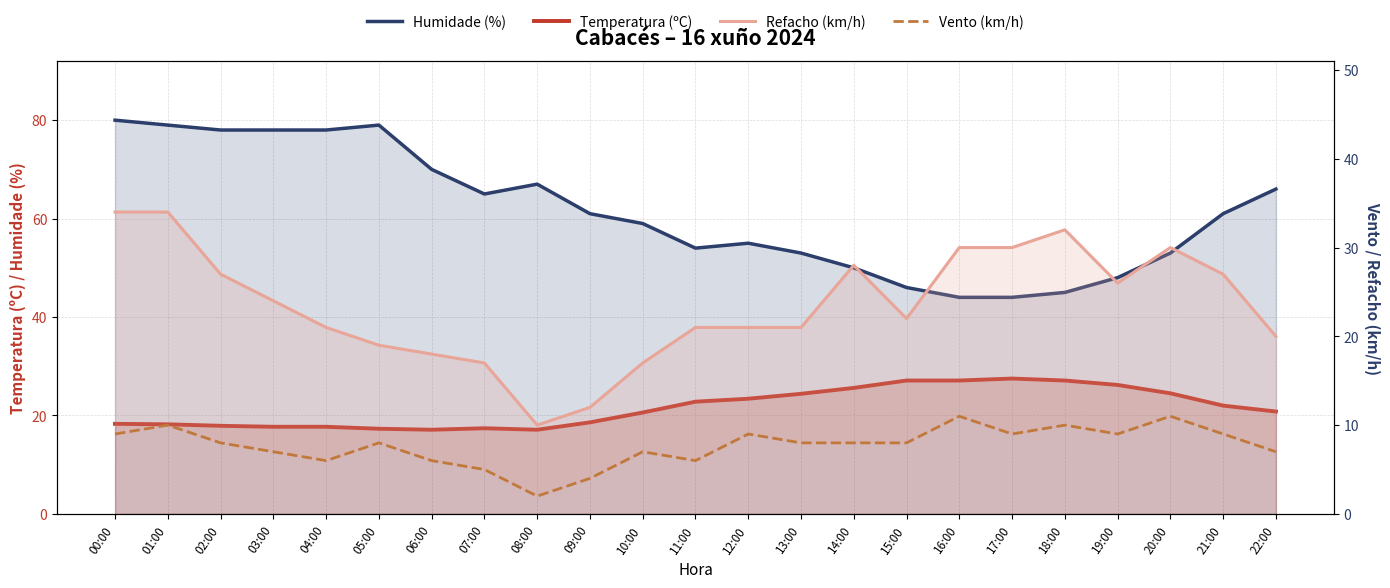

Reading left to right, extract all data points from this chart.

Humidade (%): 00:00=80.0	01:00=79.0	02:00=78.0	03:00=78.0	04:00=78.0	05:00=79.0	06:00=70.0	07:00=65.0	08:00=67.0	09:00=61.0	10:00=59.0	11:00=54.0	12:00=55.0	13:00=53.0	14:00=50.0	15:00=46.0	16:00=44.0	17:00=44.0	18:00=45.0	19:00=48.0	20:00=53.0	21:00=61.0	22:00=66.0
Temperatura (ºC): 00:00=18.3	01:00=18.2	02:00=17.9	03:00=17.7	04:00=17.7	05:00=17.3	06:00=17.1	07:00=17.4	08:00=17.1	09:00=18.6	10:00=20.6	11:00=22.8	12:00=23.4	13:00=24.4	14:00=25.6	15:00=27.1	16:00=27.1	17:00=27.5	18:00=27.1	19:00=26.2	20:00=24.5	21:00=22.0	22:00=20.8
Refacho (km/h): 00:00=34.0	01:00=34.0	02:00=27.0	03:00=24.0	04:00=21.0	05:00=19.0	06:00=18.0	07:00=17.0	08:00=10.0	09:00=12.0	10:00=17.0	11:00=21.0	12:00=21.0	13:00=21.0	14:00=28.0	15:00=22.0	16:00=30.0	17:00=30.0	18:00=32.0	19:00=26.0	20:00=30.0	21:00=27.0	22:00=20.0
Vento (km/h): 00:00=9.0	01:00=10.0	02:00=8.0	03:00=7.0	04:00=6.0	05:00=8.0	06:00=6.0	07:00=5.0	08:00=2.0	09:00=4.0	10:00=7.0	11:00=6.0	12:00=9.0	13:00=8.0	14:00=8.0	15:00=8.0	16:00=11.0	17:00=9.0	18:00=10.0	19:00=9.0	20:00=11.0	21:00=9.0	22:00=7.0